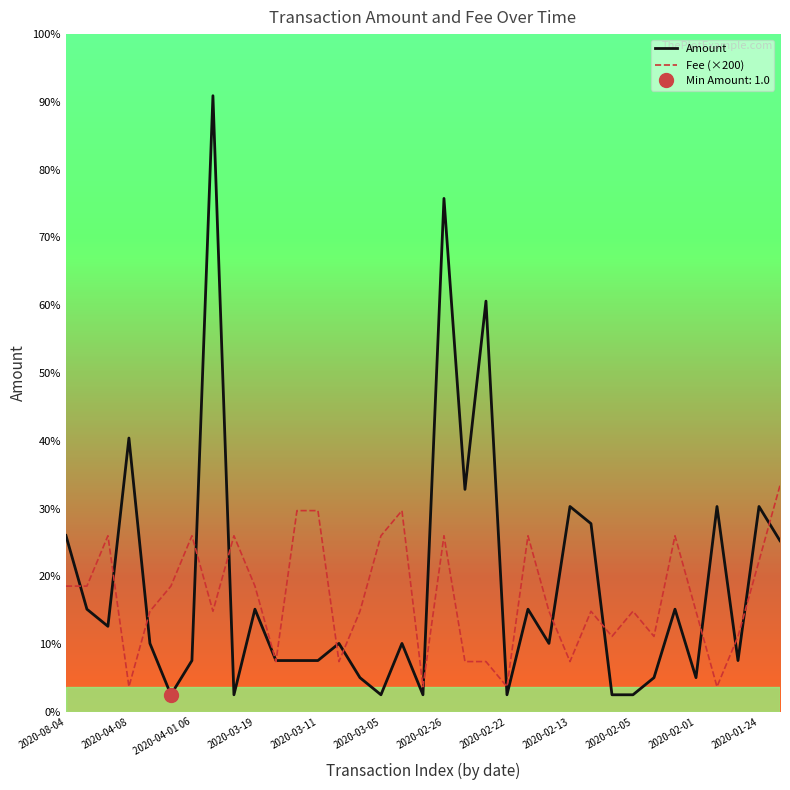

Which series has the widest spread of values?

Amount